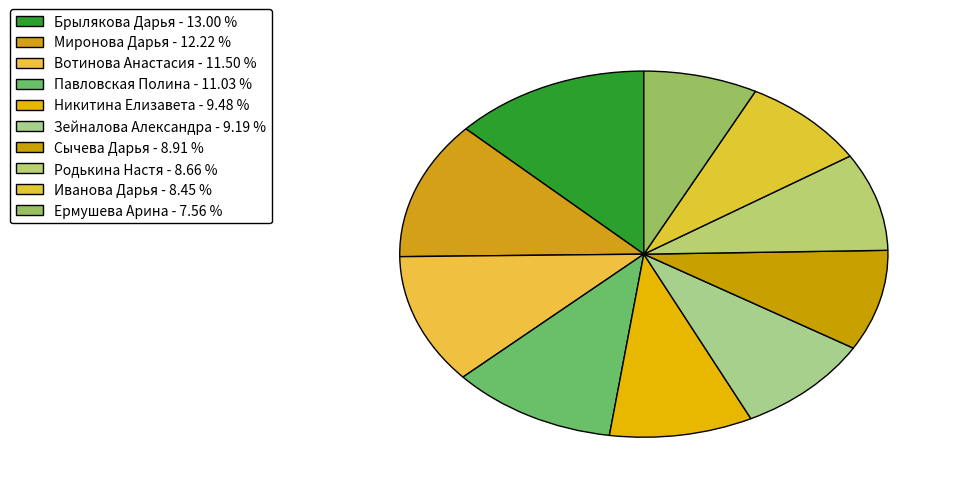

Between Иванова Дарья and Миронова Дарья, which is larger?

Миронова Дарья